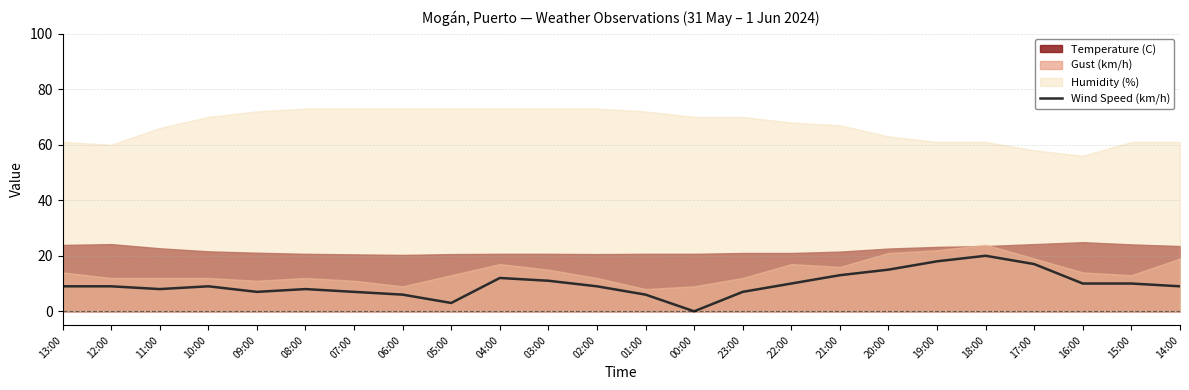

Which category has the lowest value in the Wind Speed (km/h) series?

00:00